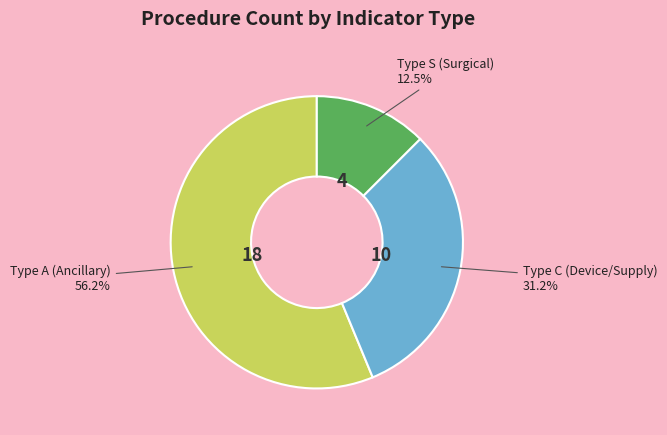

Does any single category account for the majority?

Yes